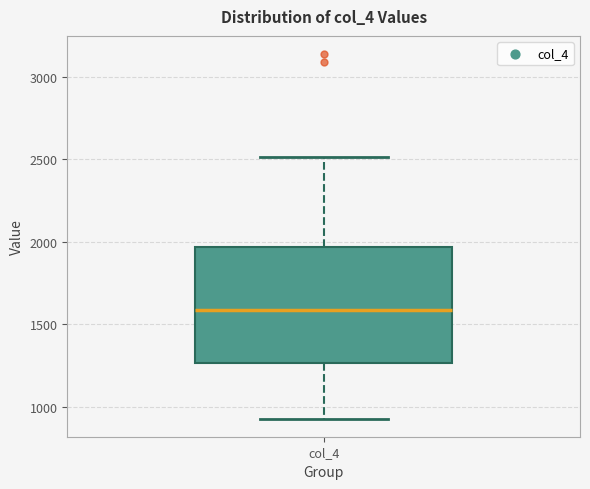

Where does the lower whisker of the box for col_4 end on the y-axis? The values are not printed on the chart, so give them approximately, as read against the axis.

950